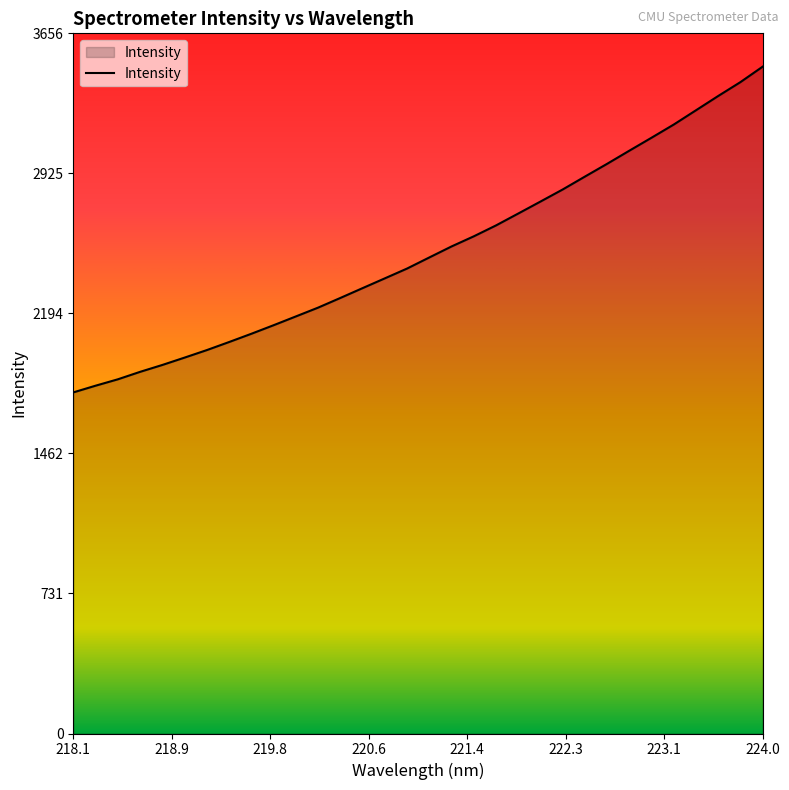

What is the greatest value displayed?

3482.6